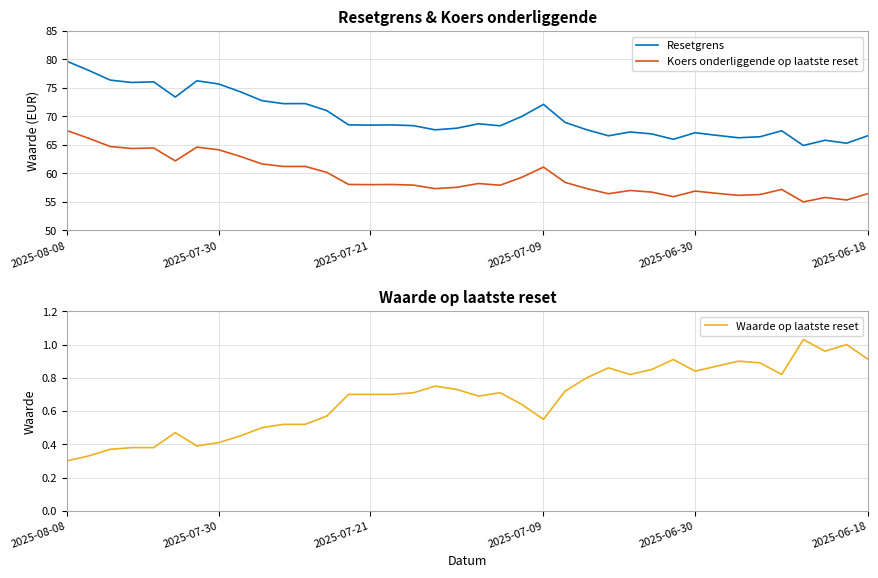

Which series has the largest total across all categories?

Resetgrens